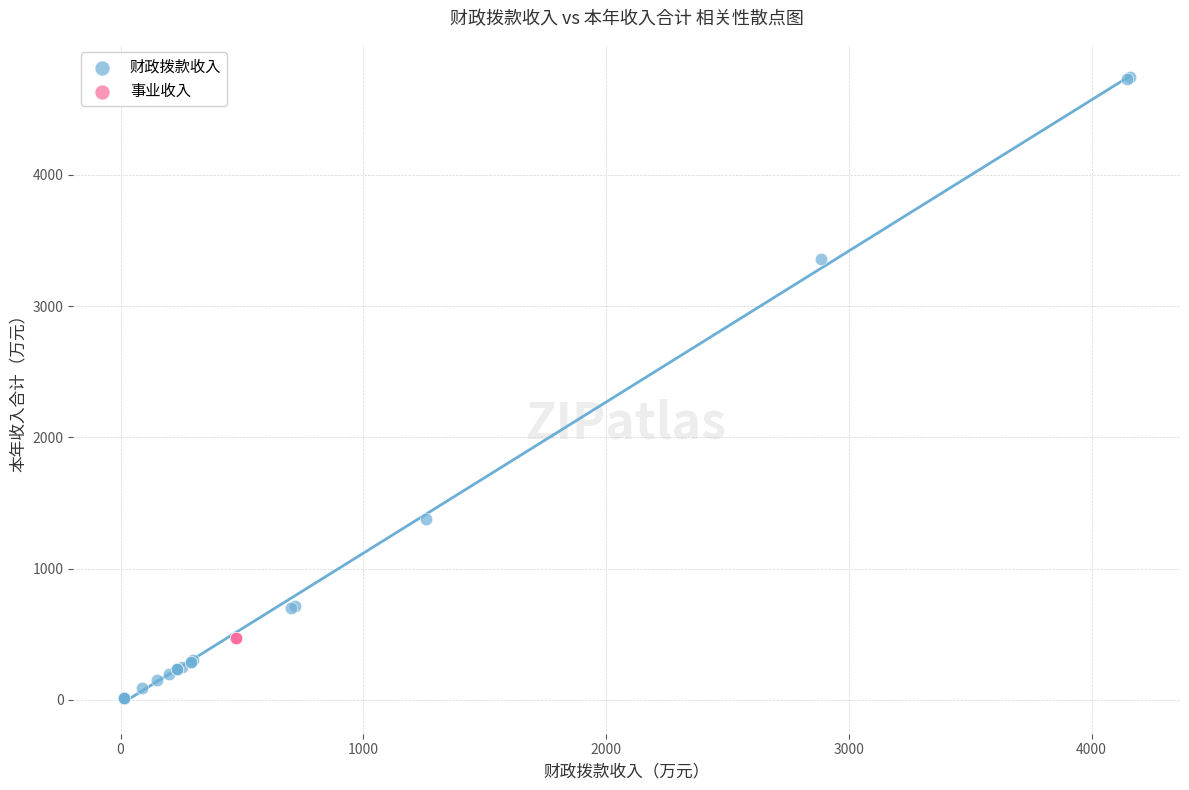

Which series reaches the maximum Y coordinate?

财政拨款收入